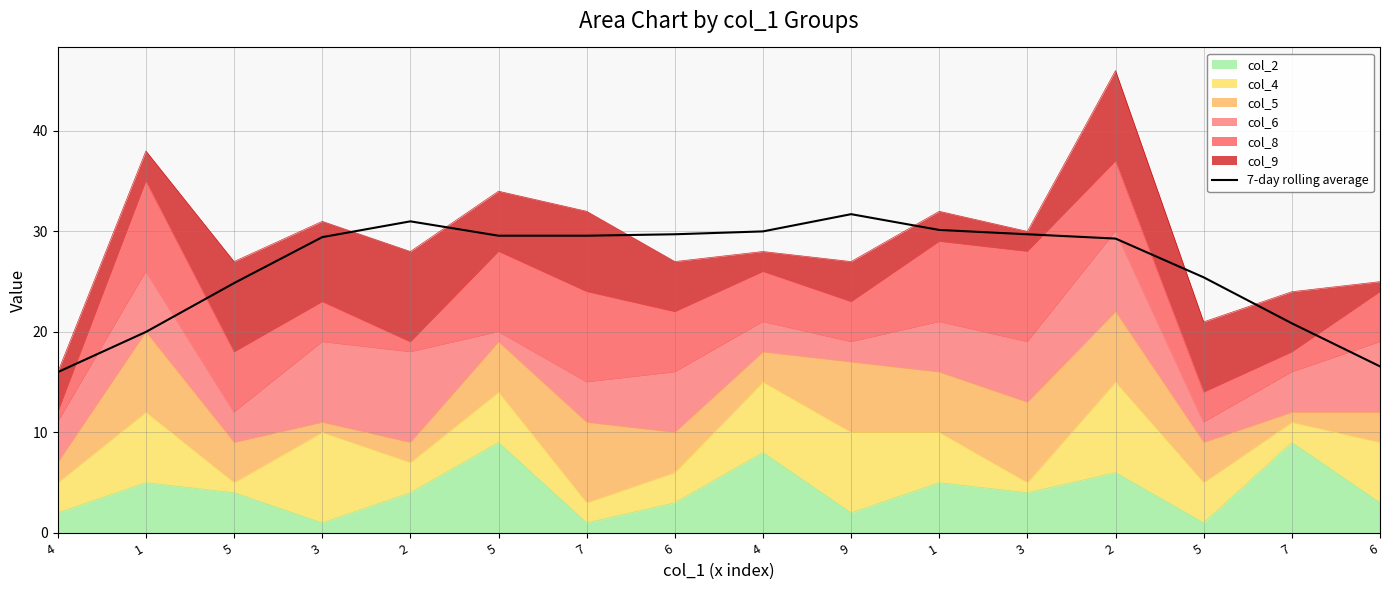

At which category does the data reach its first local valley?

7